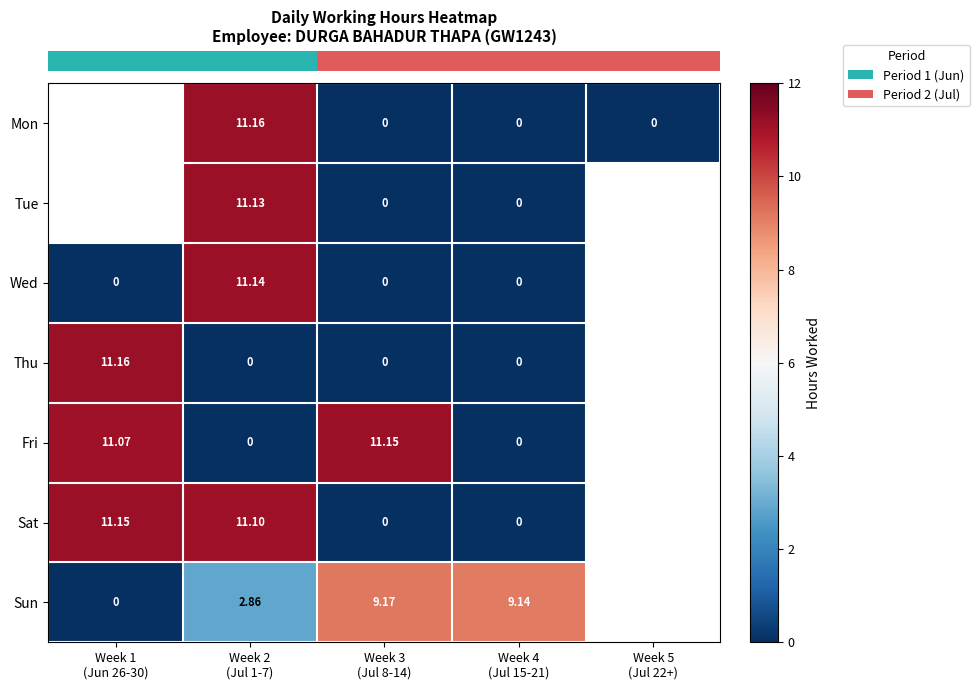

Which label corresponds to the largest value in the chart?

Week 2
(Jul 1-7)